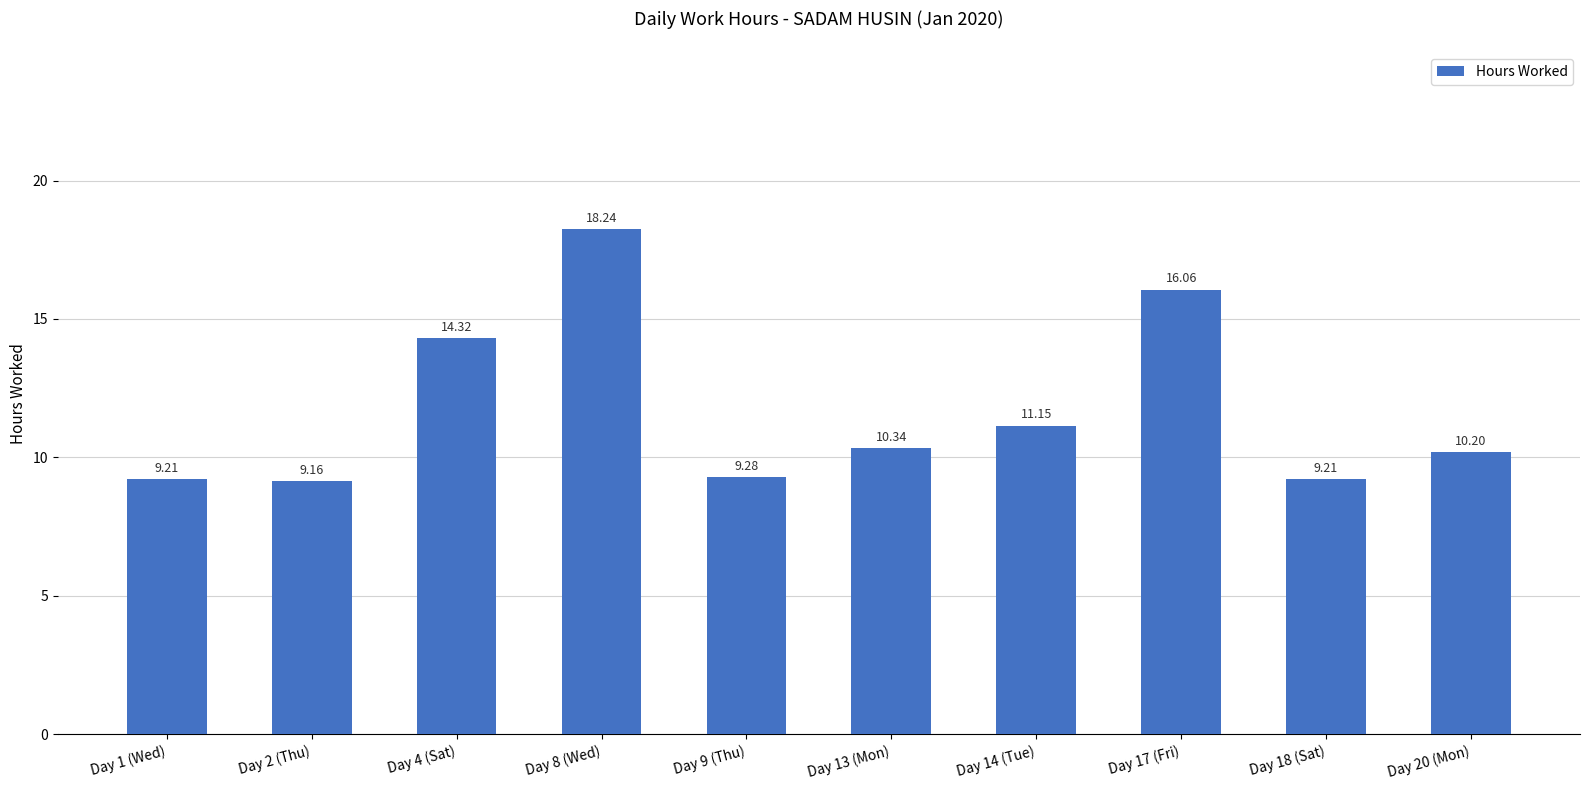

At which label is the value closest to 13?

Day 4 (Sat)